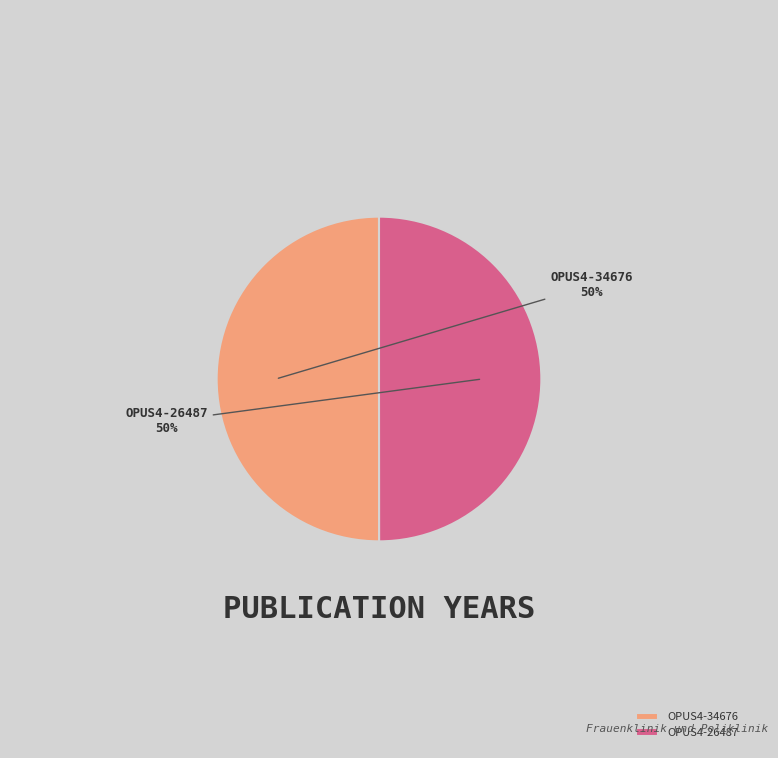

To the nearest percent, what is the combined percentage of OPUS4-34676 and OPUS4-26487?

100%